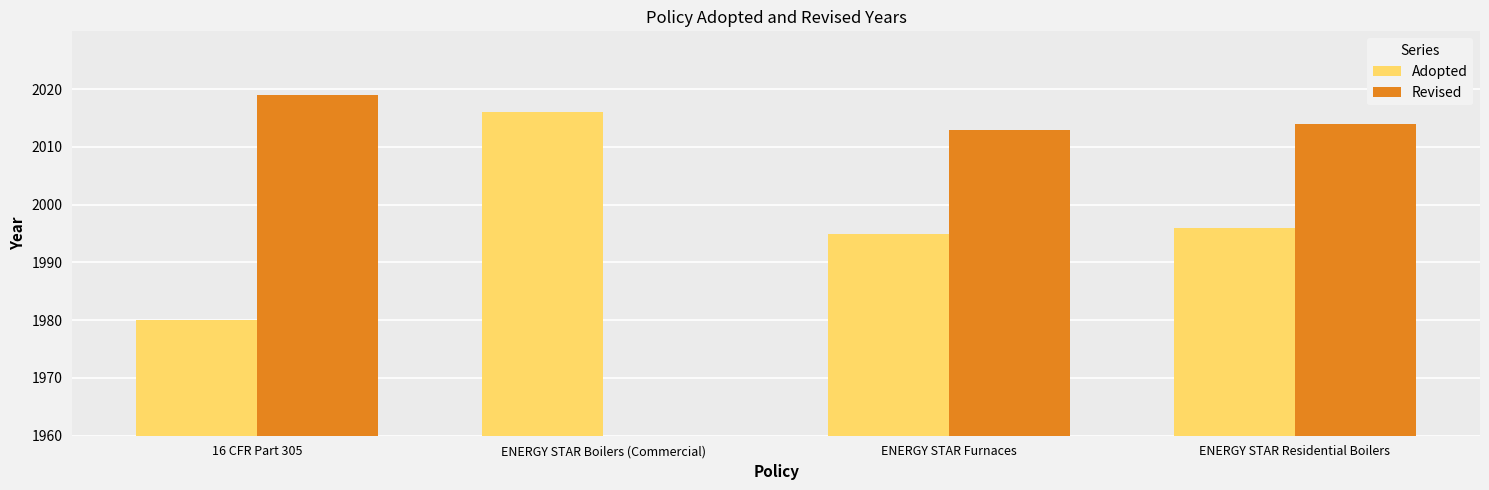

What is the value of the 1st bar from the left?

1980